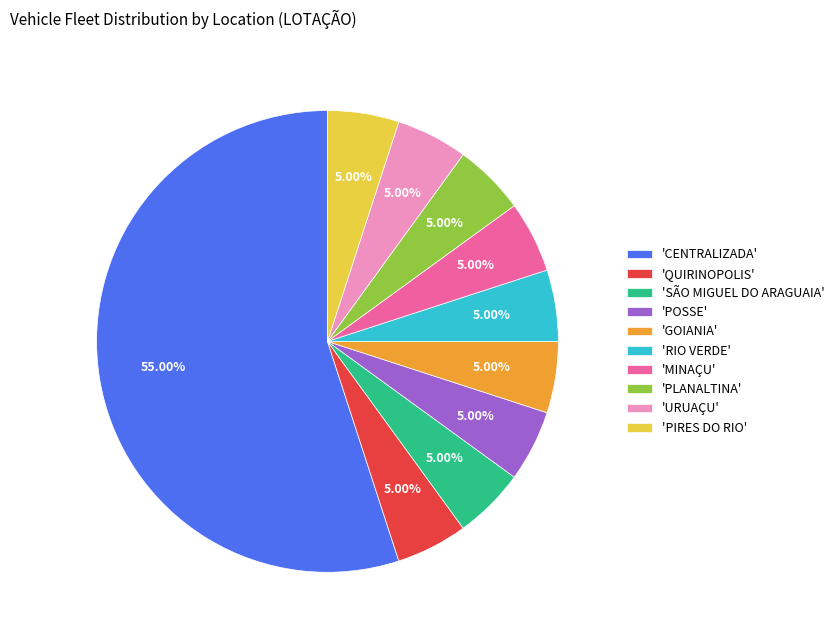

Does any single category account for the majority?

Yes